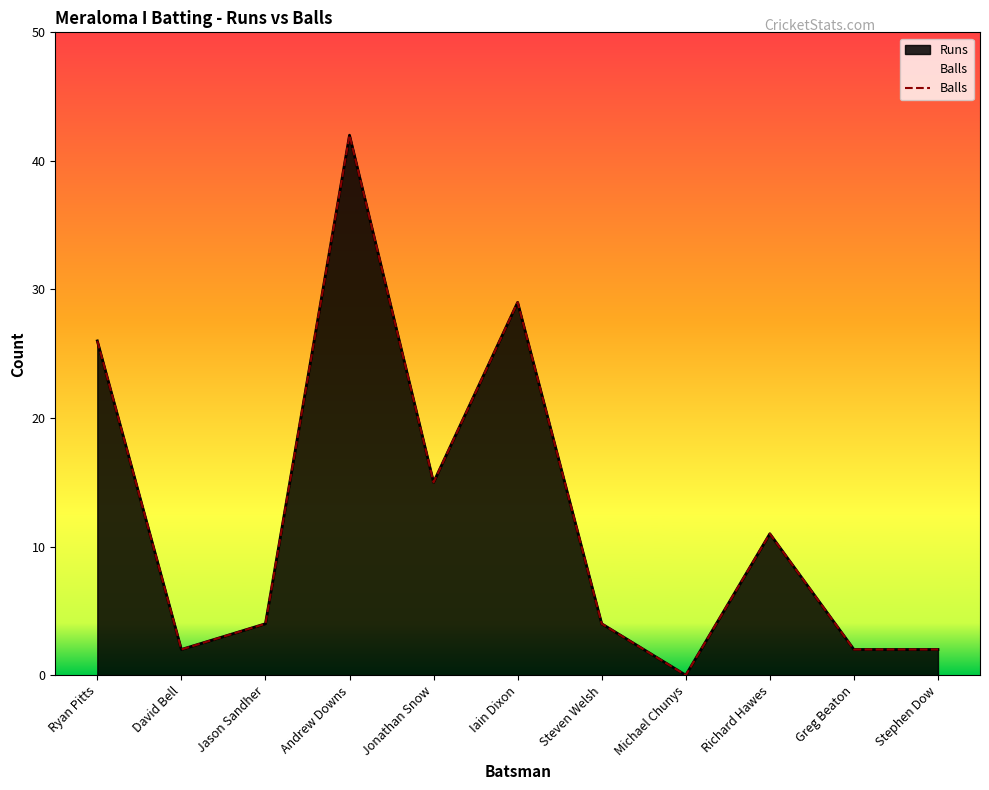

Between Andrew Downs and Steven Welsh, which is larger?

Andrew Downs